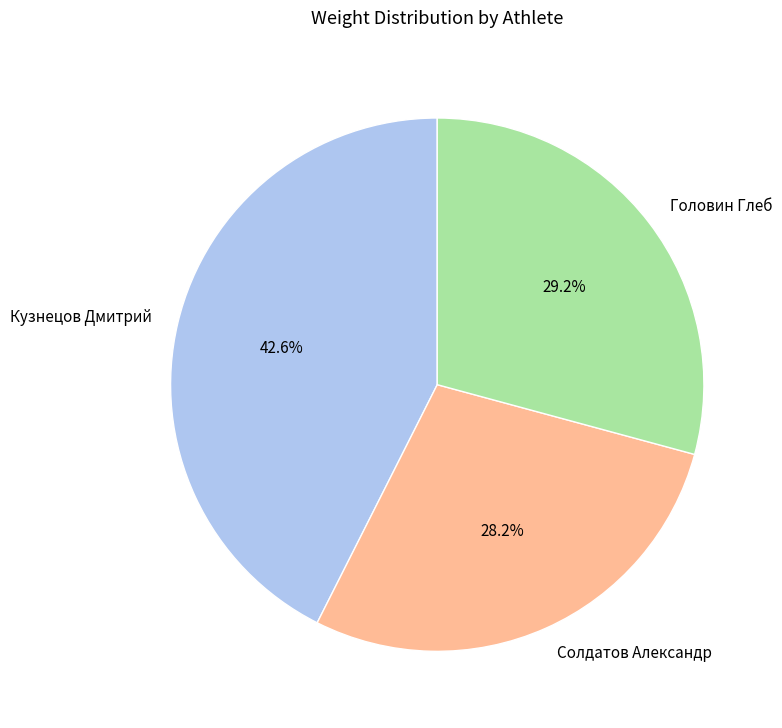

What percentage do Солдатов Александр and Кузнецов Дмитрий together represent?

70.8%